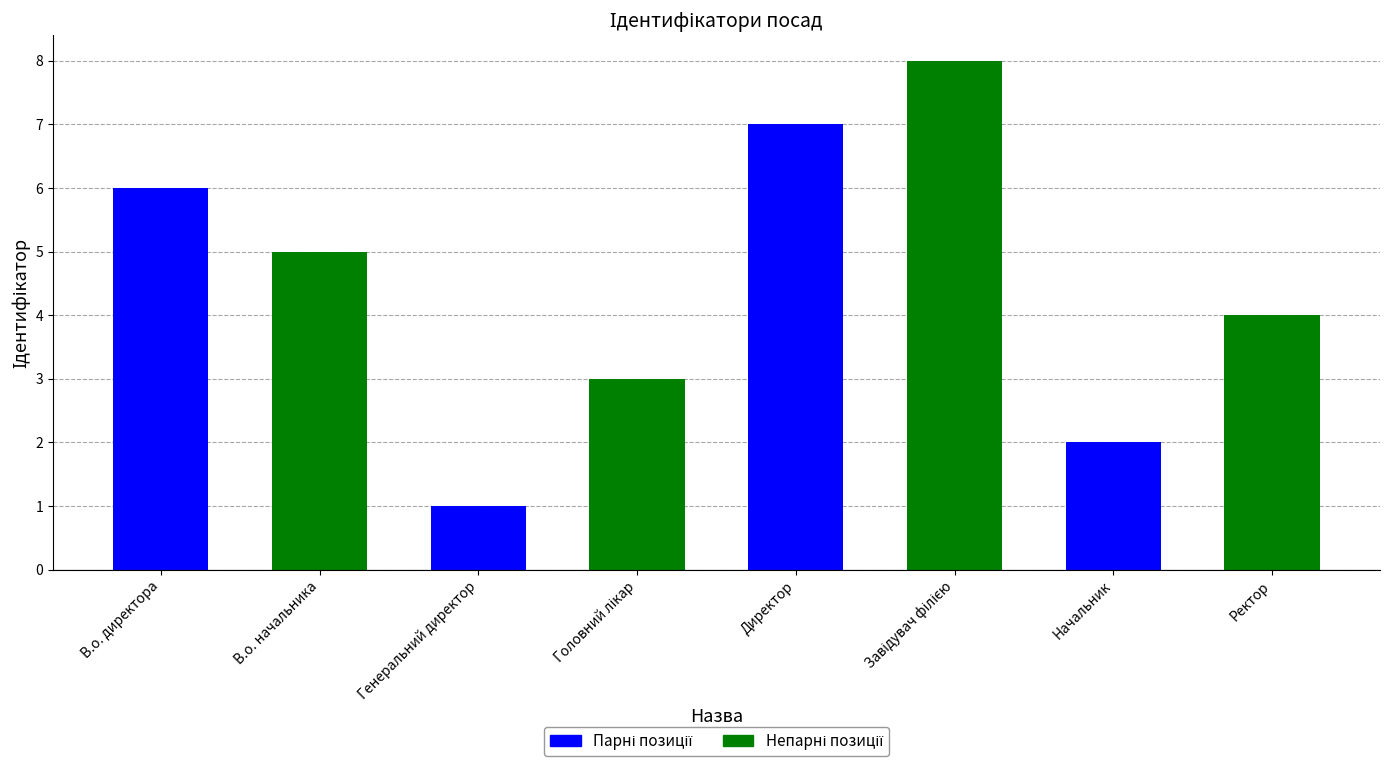

How many data points does each series have?

8